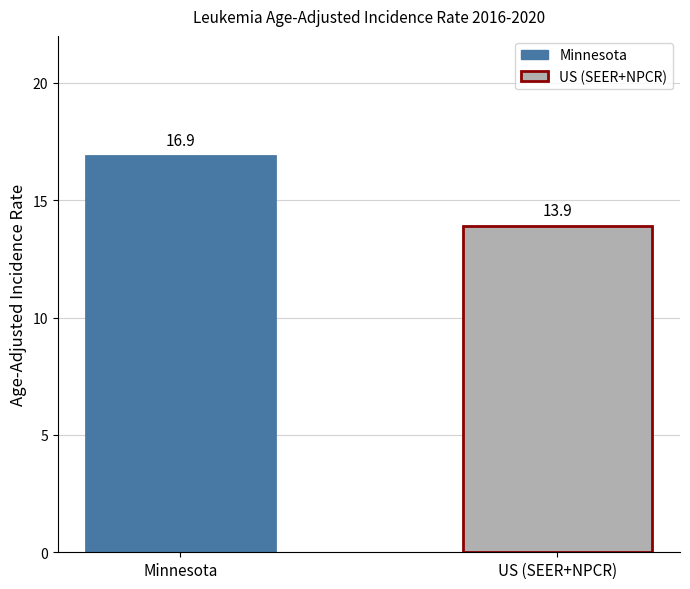

Reading left to right, what are all the values shown in this chart?

Minnesota=16.9	US (SEER+NPCR)=13.9